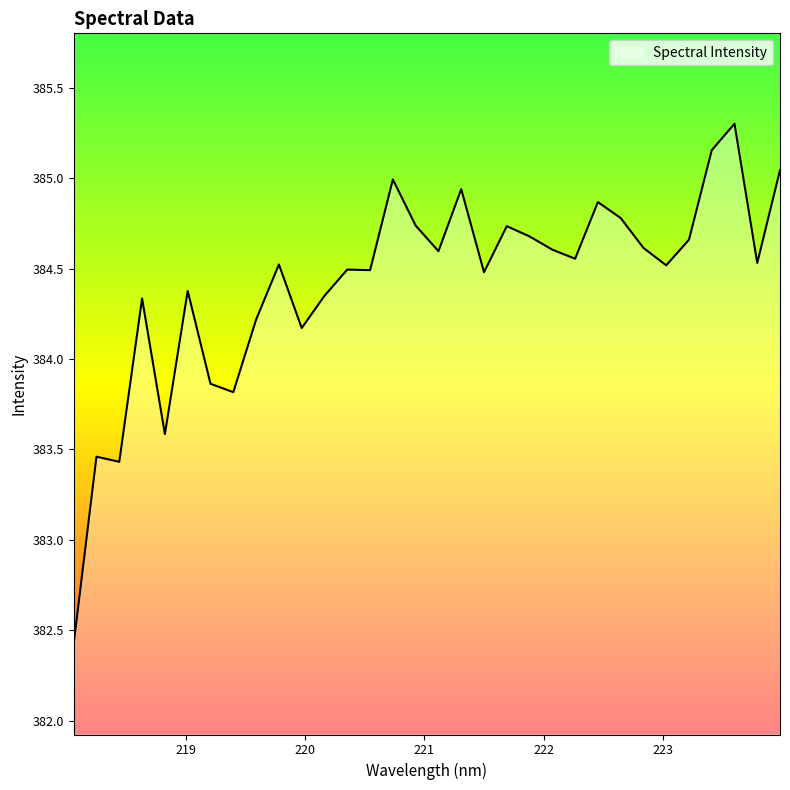

What is the difference between the maximum and minimum values?

2.9